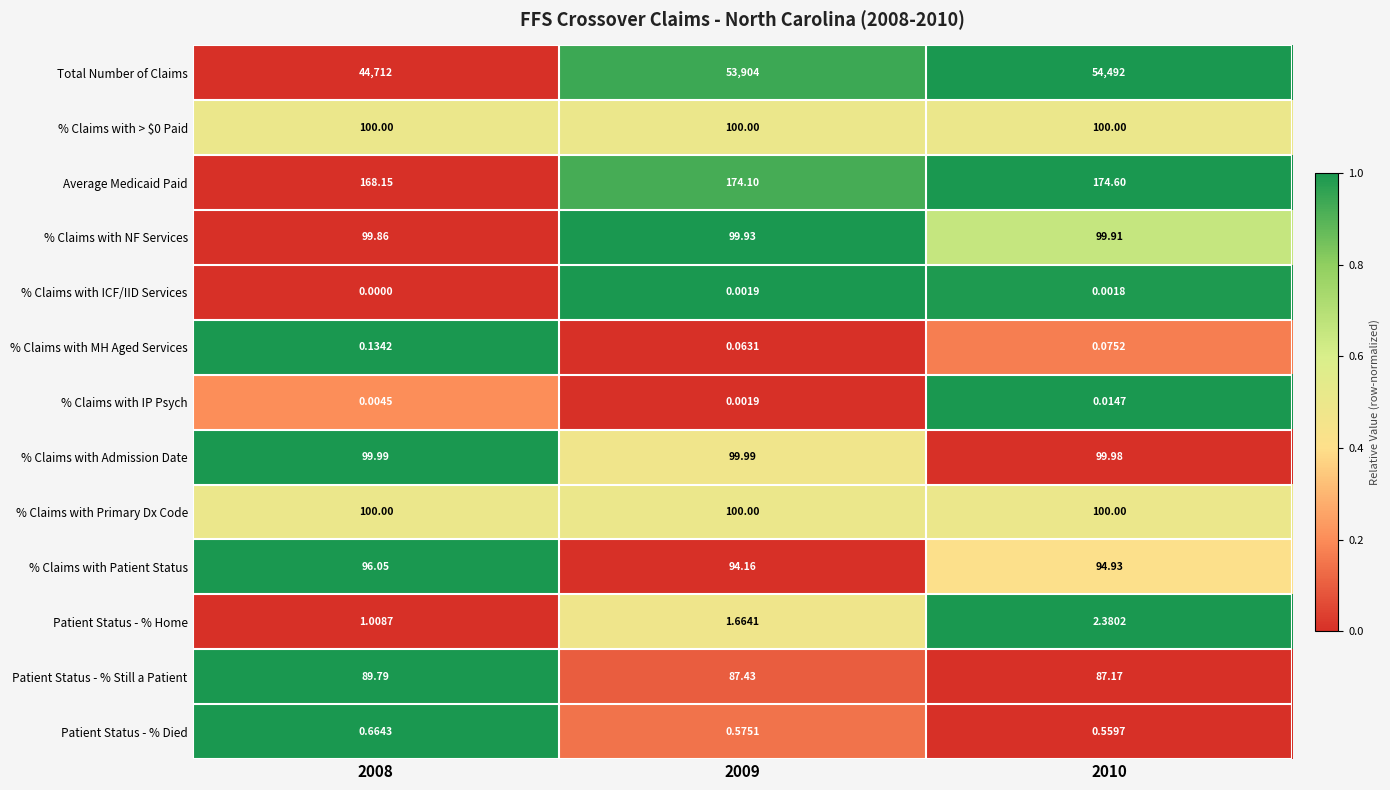

Between 2008 and 2009, which series saw the biggest shift?

Total Number of Claims